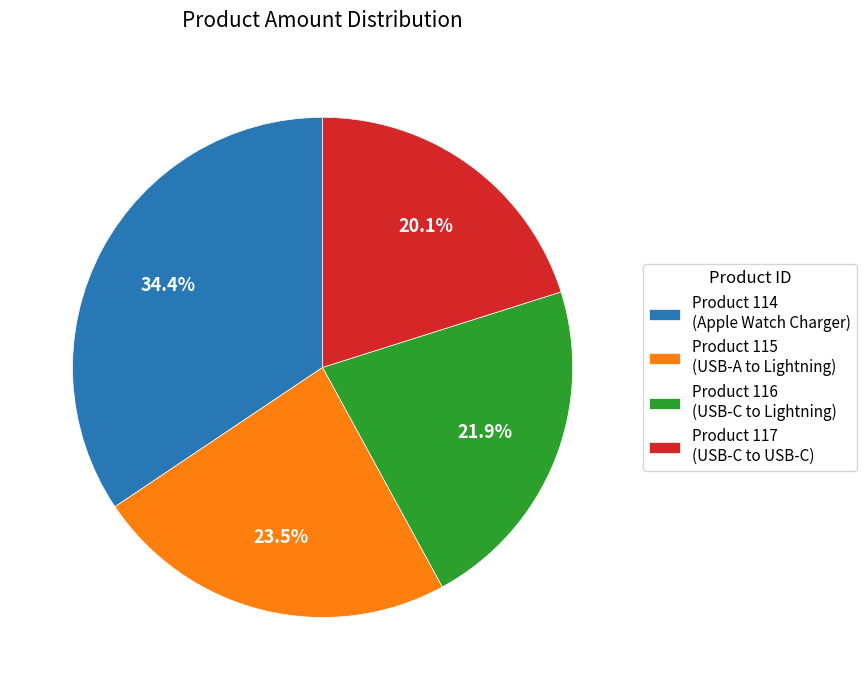

Which category has the biggest portion of the pie?

Product 114 (Apple Watch Charger)